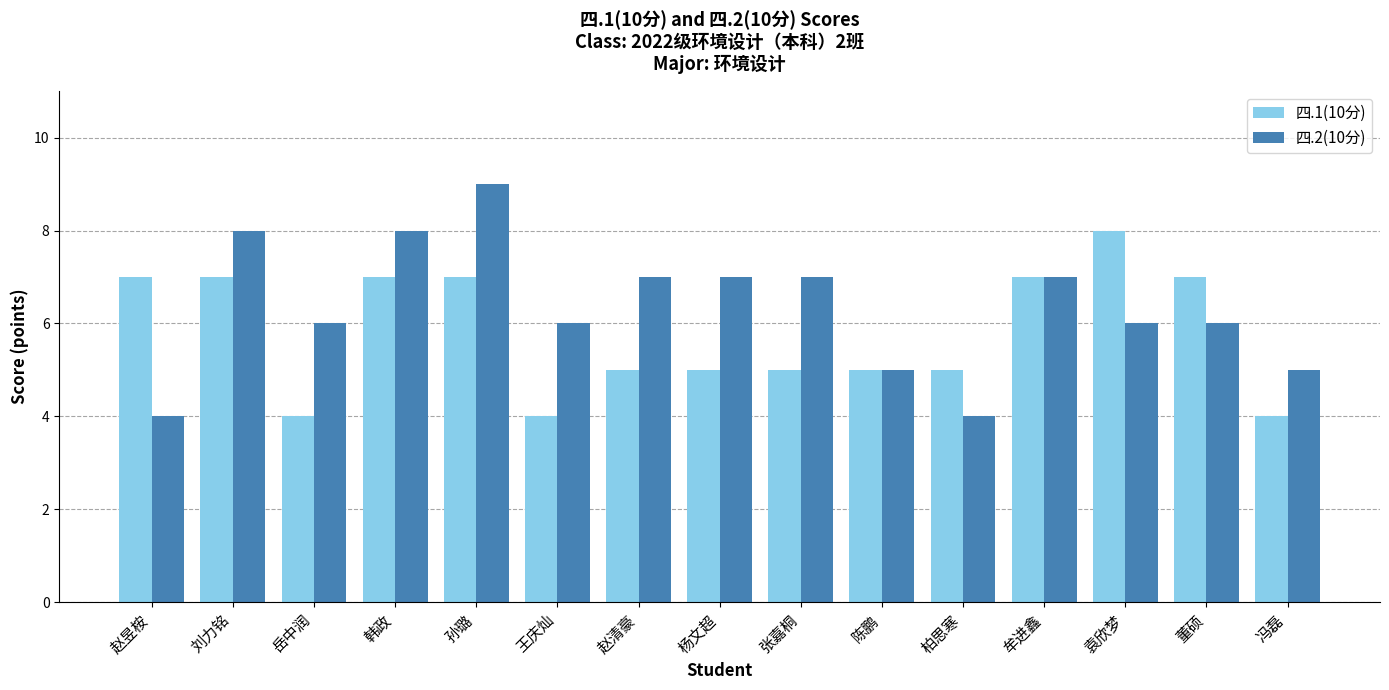

Which series has the largest total across all categories?

四.2(10分)